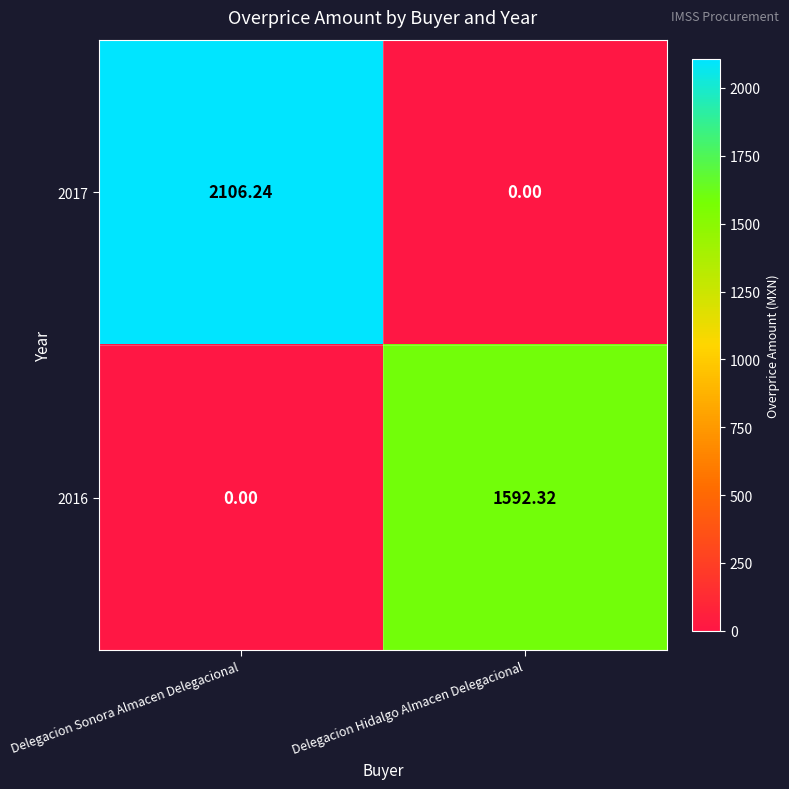

At which label does 2016 reach its minimum?

Delegacion Sonora Almacen Delegacional